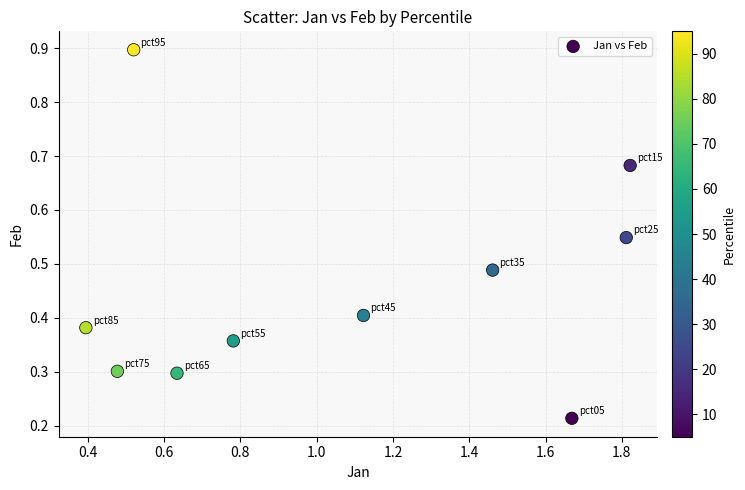

What is the average X value?

1.1